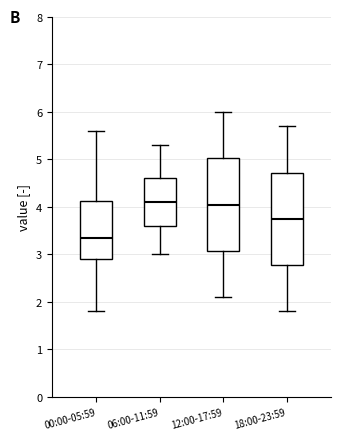

Reading left to right, read every box against the y-axis: the position of its median line, the range the box covers, and the ends of its whiskers. The values are not printed on the chart, so give them approximately, as read against the axis.

00:00-05:59: median 3.4, box 2.9 to 4.1, whiskers 1.8 to 5.6
06:00-11:59: median 4.1, box 3.6 to 4.6, whiskers 3.0 to 5.3
12:00-17:59: median 4.1, box 3.1 to 5.0, whiskers 2.1 to 6.0
18:00-23:59: median 3.8, box 2.8 to 4.7, whiskers 1.8 to 5.7